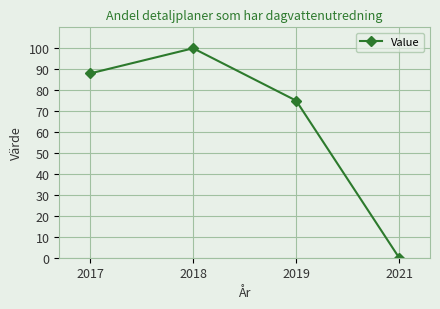

What is the maximum value shown in the chart?

100